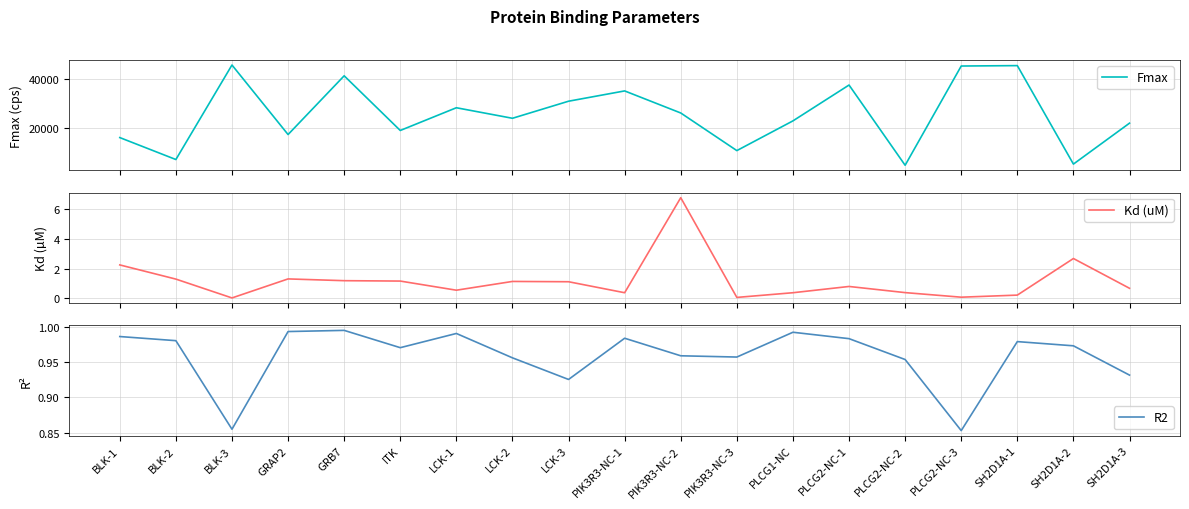

At which category does Kd (uM) reach its first local valley?

BLK-3